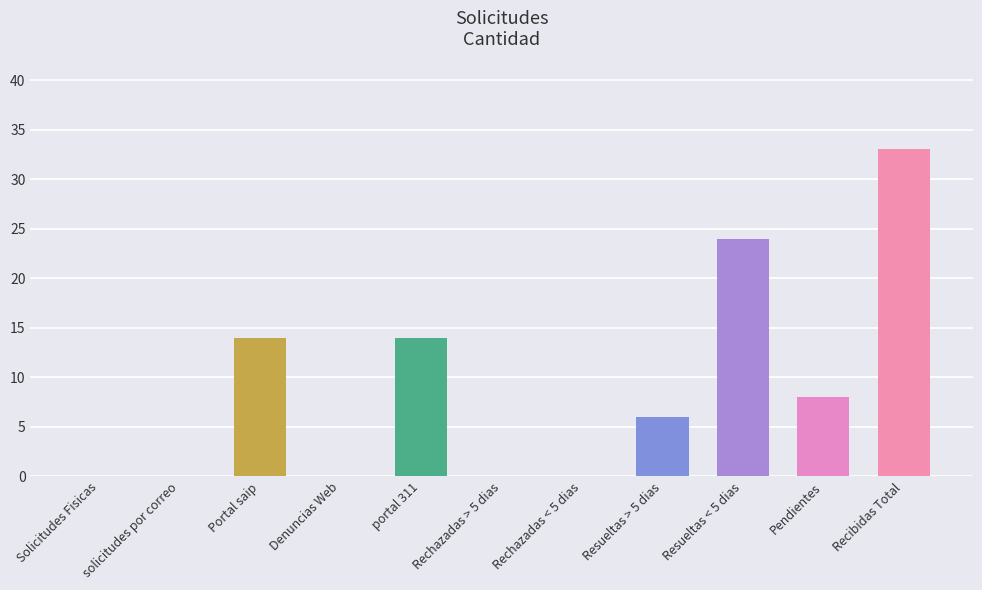

What value does the data have at Recibidas Total, to the nearest 5?

35